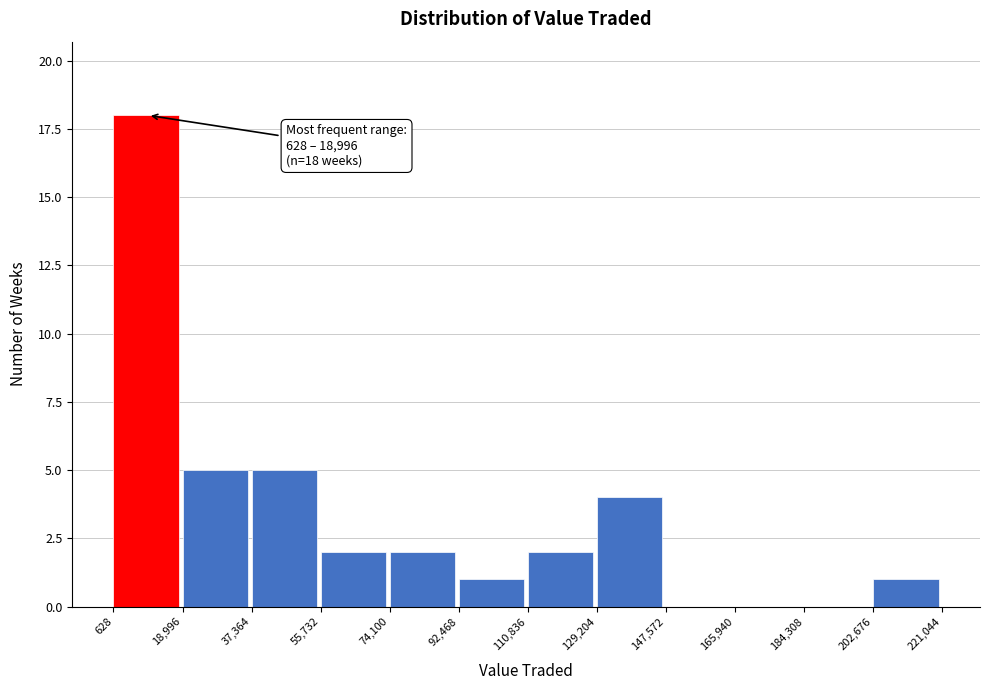

Which range on the x-axis has the tallest bar?

628 to 18,996